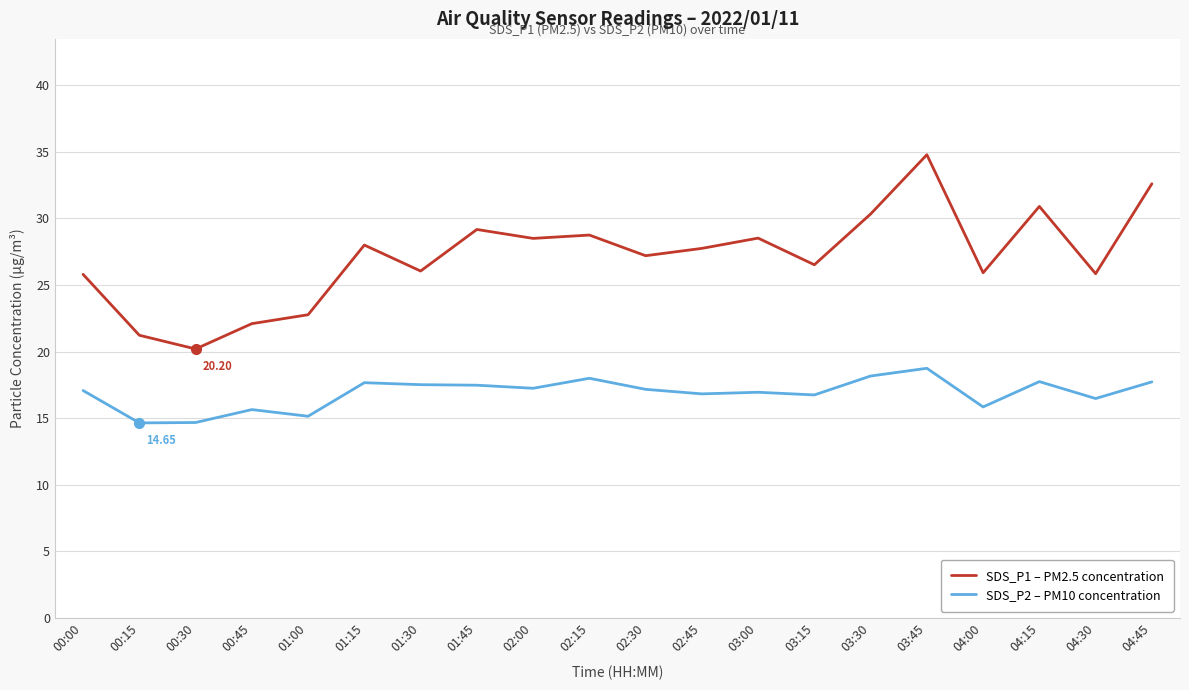

In SDS_P1 – PM2.5 concentration, how many points are lower than both neighbors (excluding endpoints)?

7